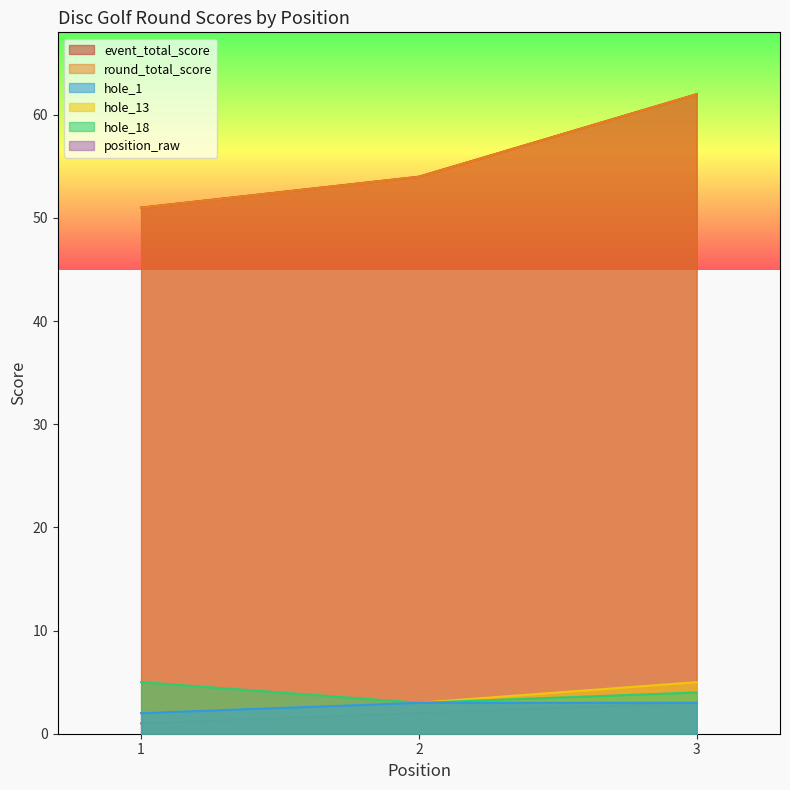

What is the total value across all series at 3?

139